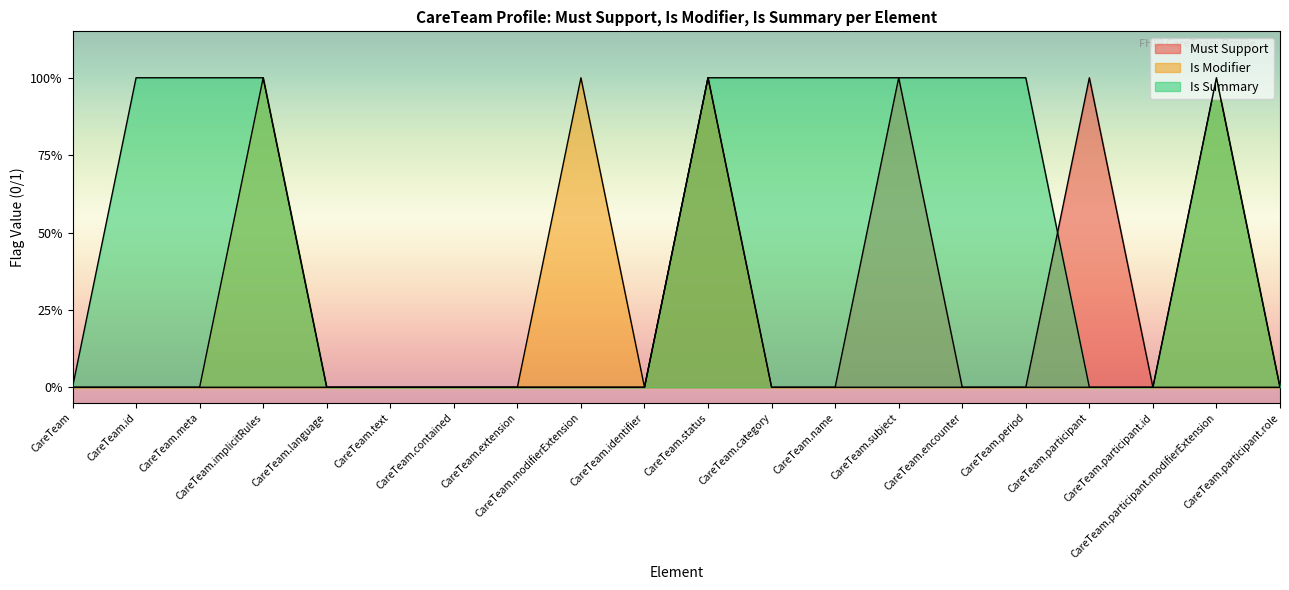

True or false: Is Modifier and Must Support intersect in this chart.

False